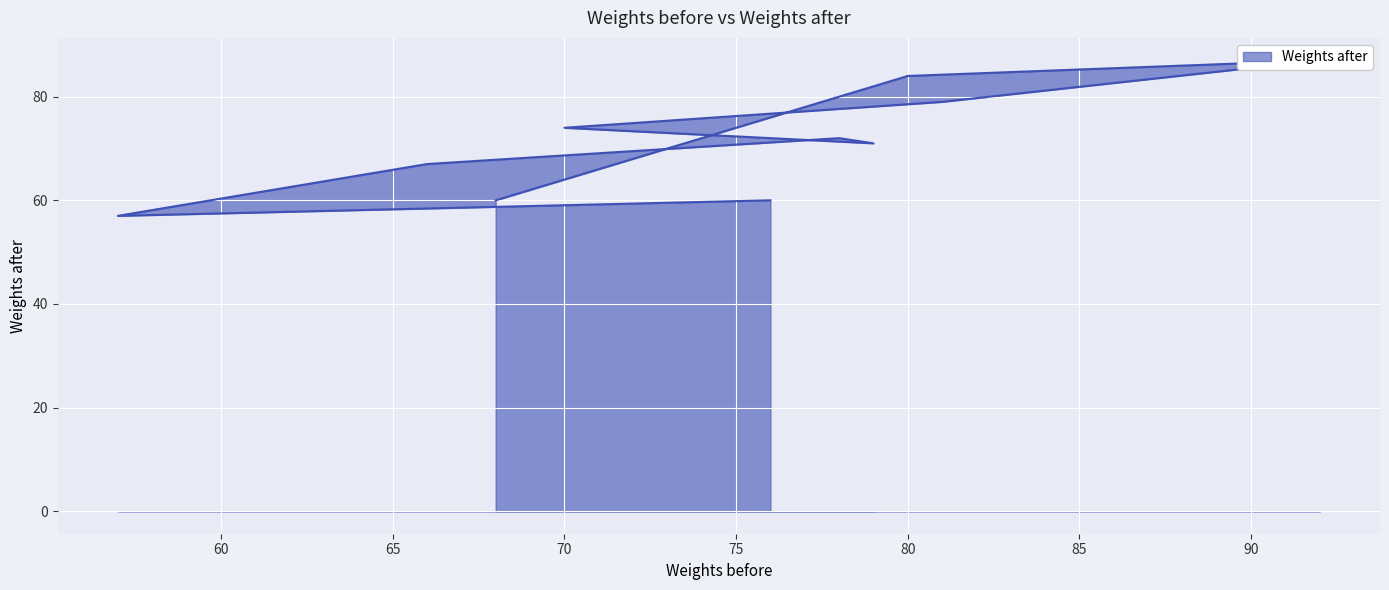

What is the smallest value displayed?

57